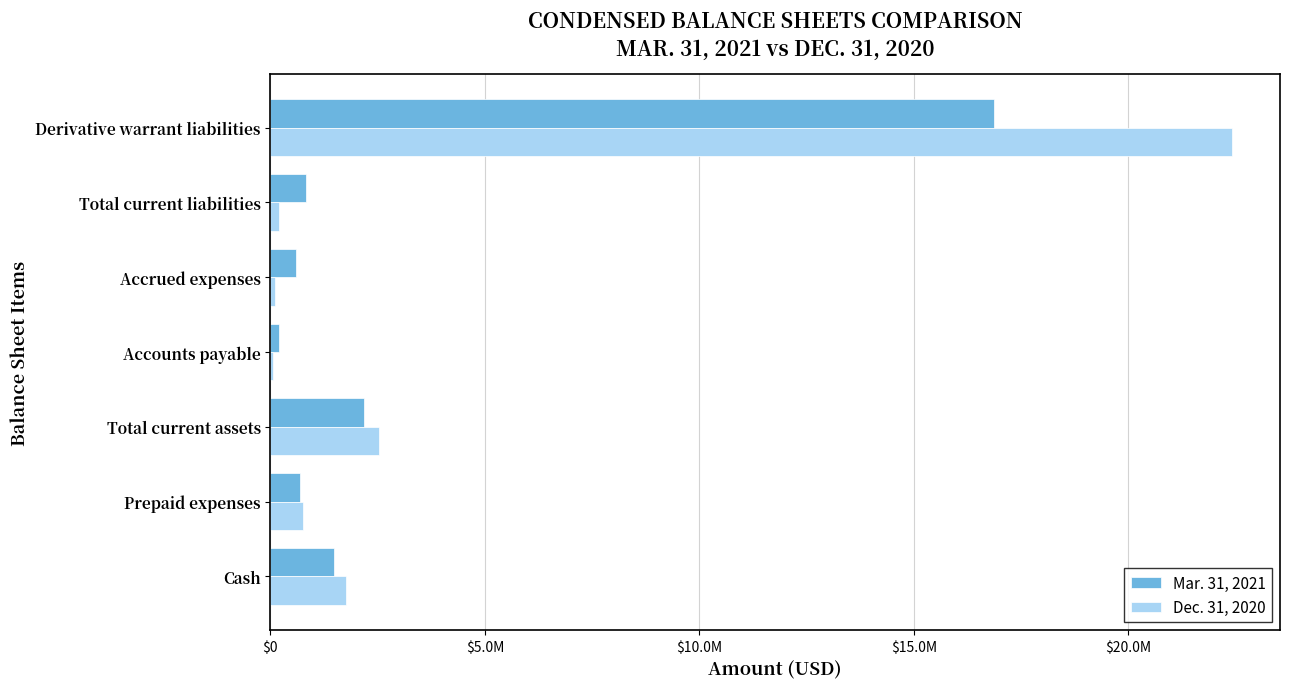

What are all the series names shown in the legend?

Mar. 31, 2021, Dec. 31, 2020